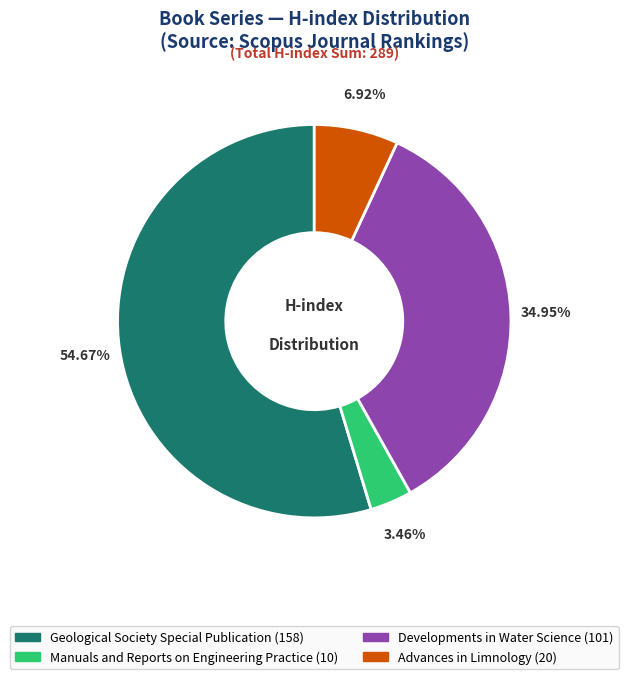

Which slice is the largest?

Geological Society Special Publication